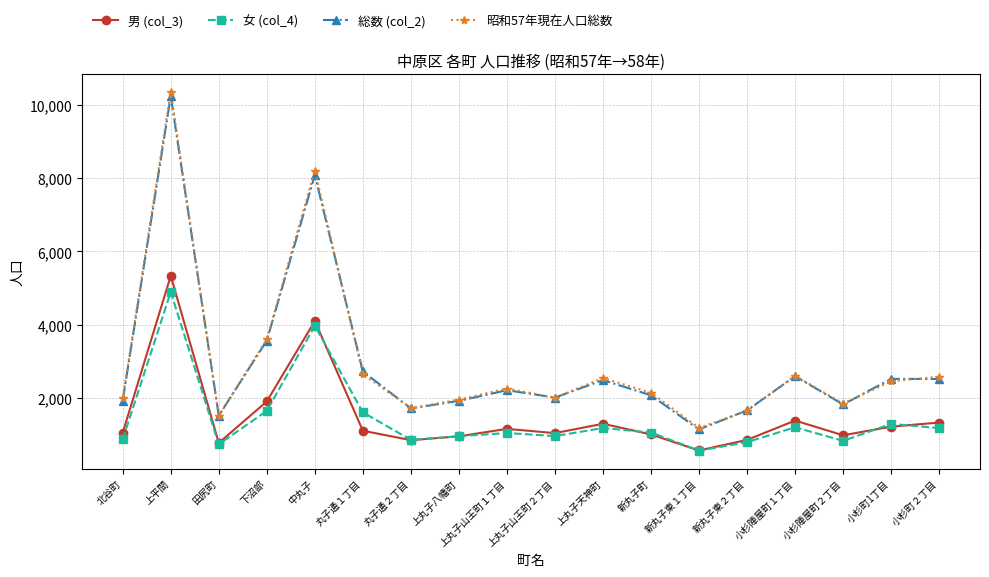

What is the value of the 男 (col_3) point at the 4th from the left?

1914